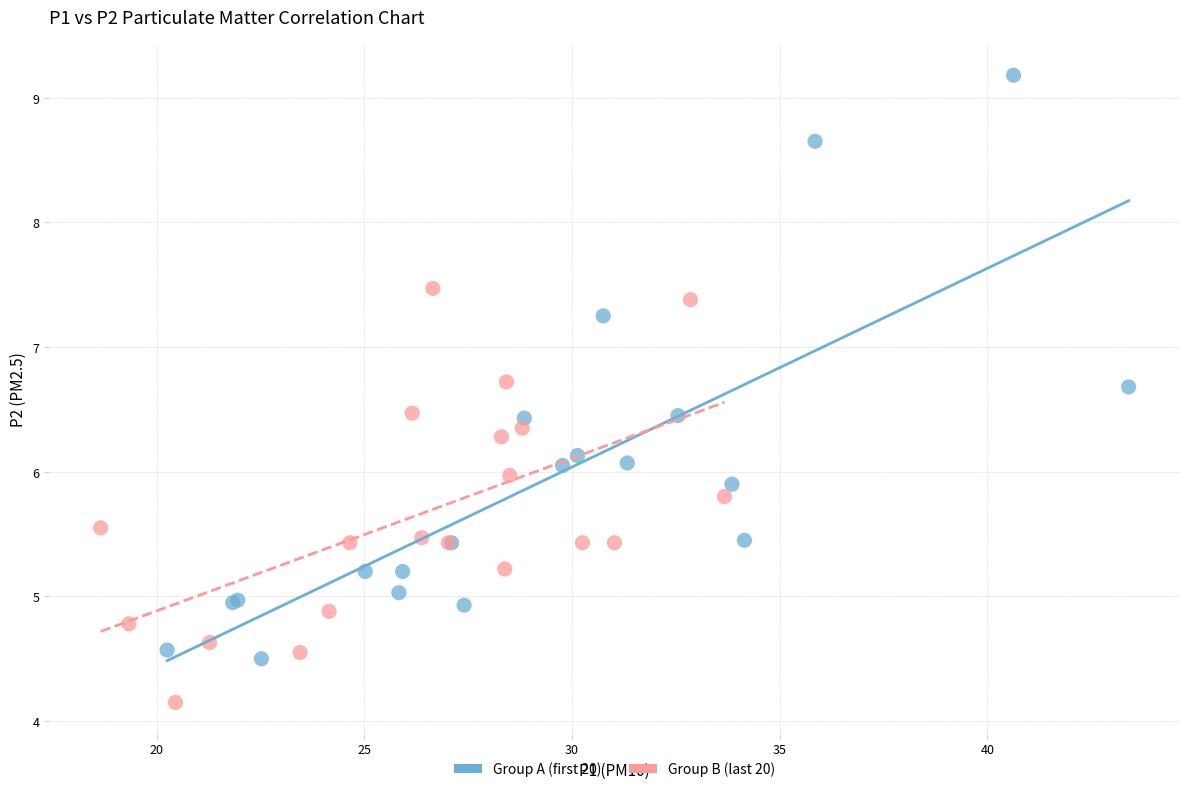

What are all the series names shown in the legend?

Group A (first 20), Group B (last 20)